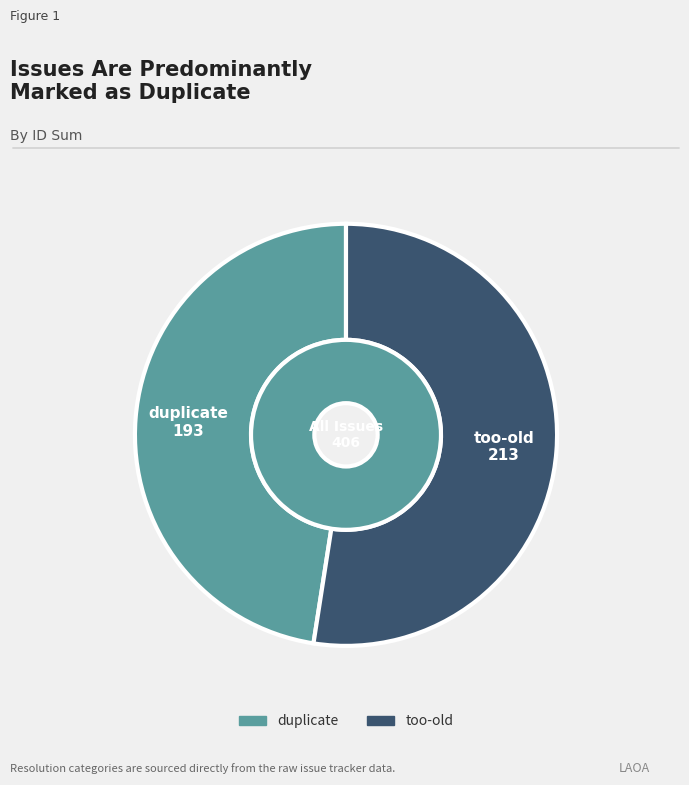

How many segments does this pie chart have?

3